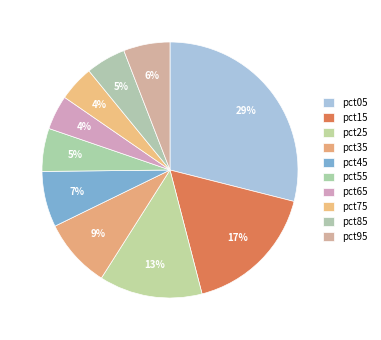

Does pct15 account for over 50% of the chart?

No